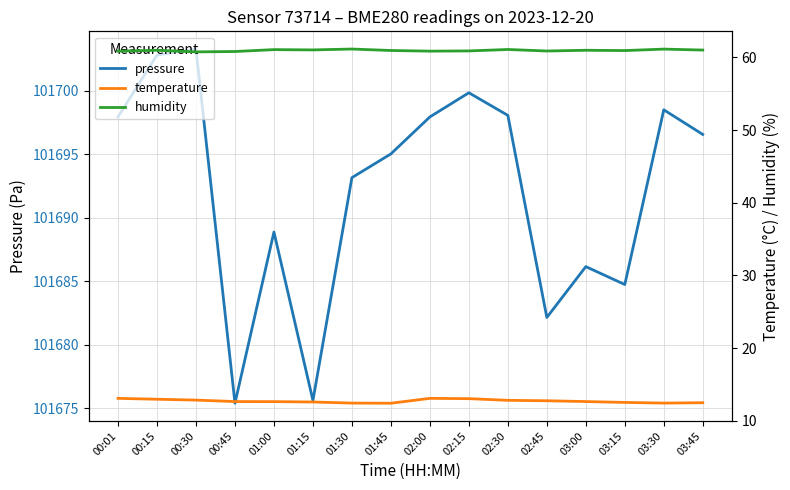

List the labels in order of humidity value, largest first.

01:30, 03:30, 02:30, 01:00, 01:15, 03:45, 00:15, 03:00, 01:45, 03:15, 02:15, 02:45, 00:01, 02:00, 00:45, 00:30